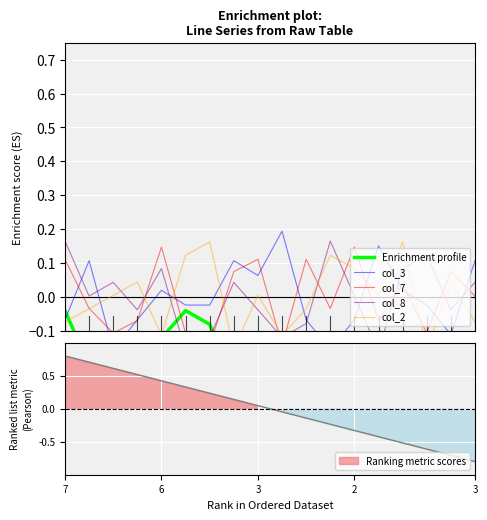

Read the col_2 value at 5.

0.1